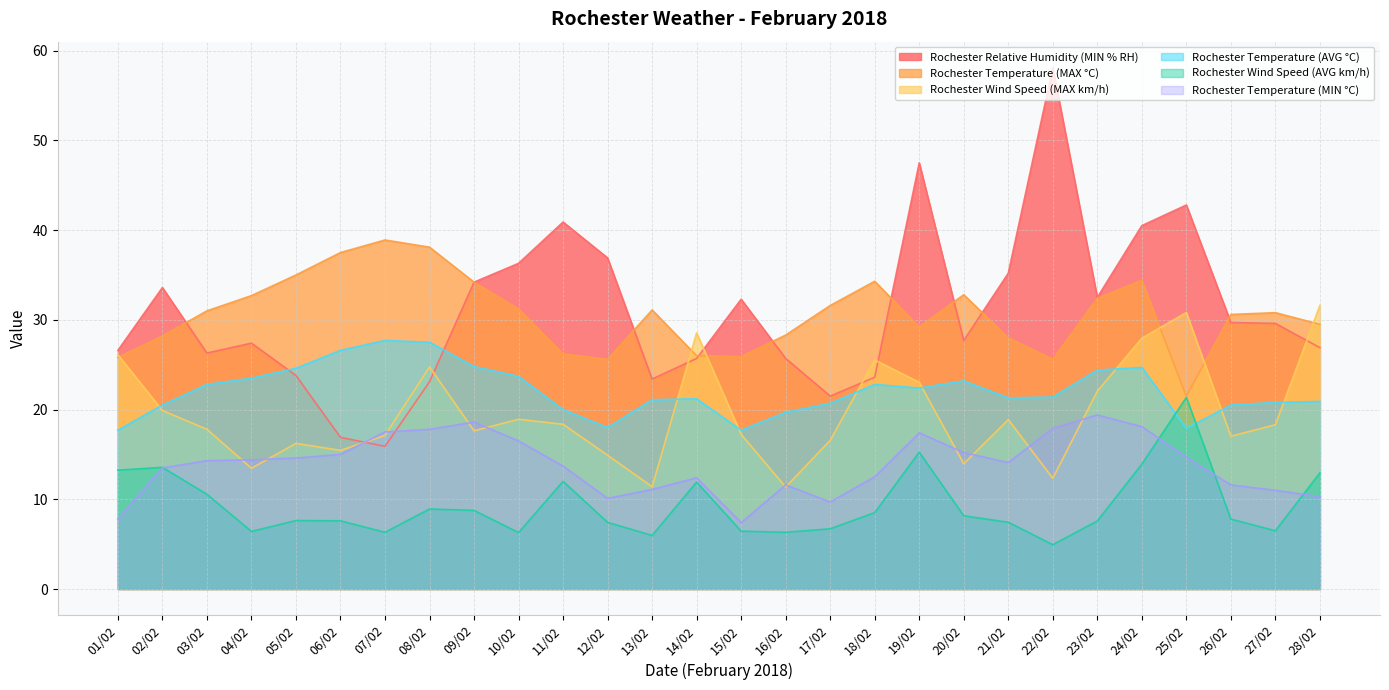

How many lines are shown in the chart?

6